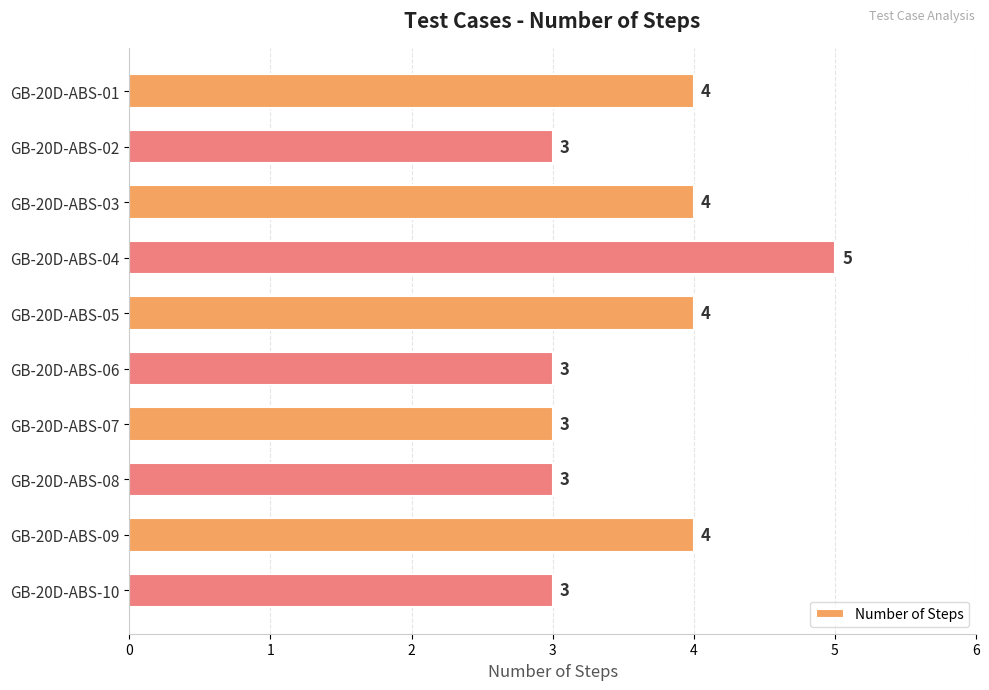

What is the greatest value displayed?

5